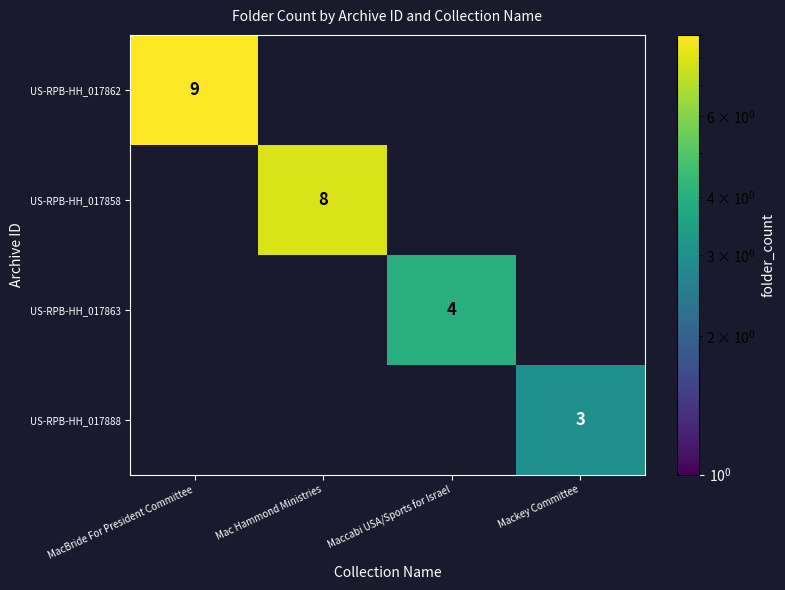

At which label is US-RPB-HH_017858 closest to 4?

MacBride For President Committee